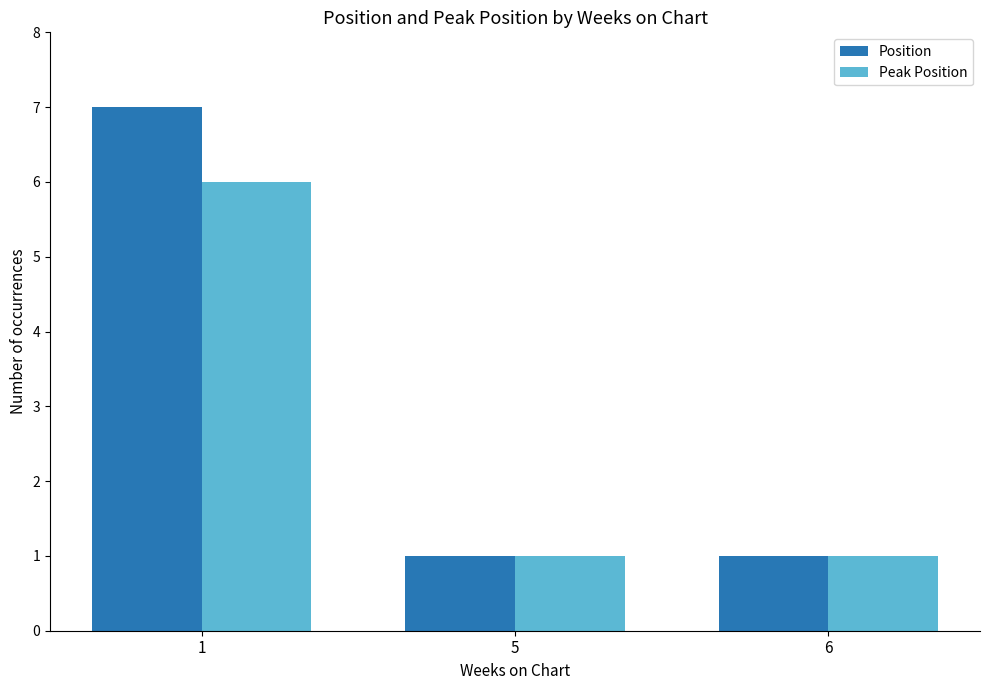

Is it true that Position equals 7 at 1?

True